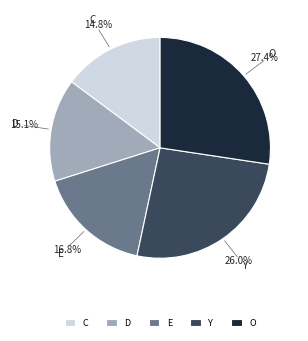

Which slice is the largest?

O